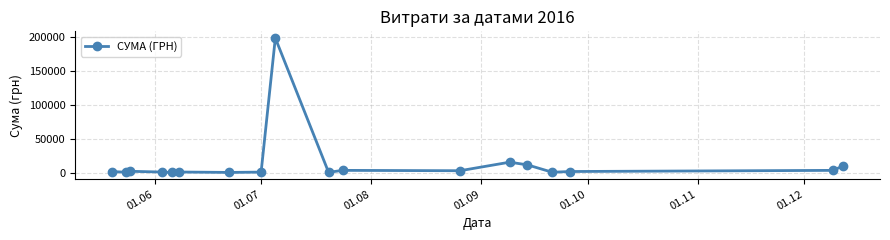

What is the greatest value displayed?

199000.0